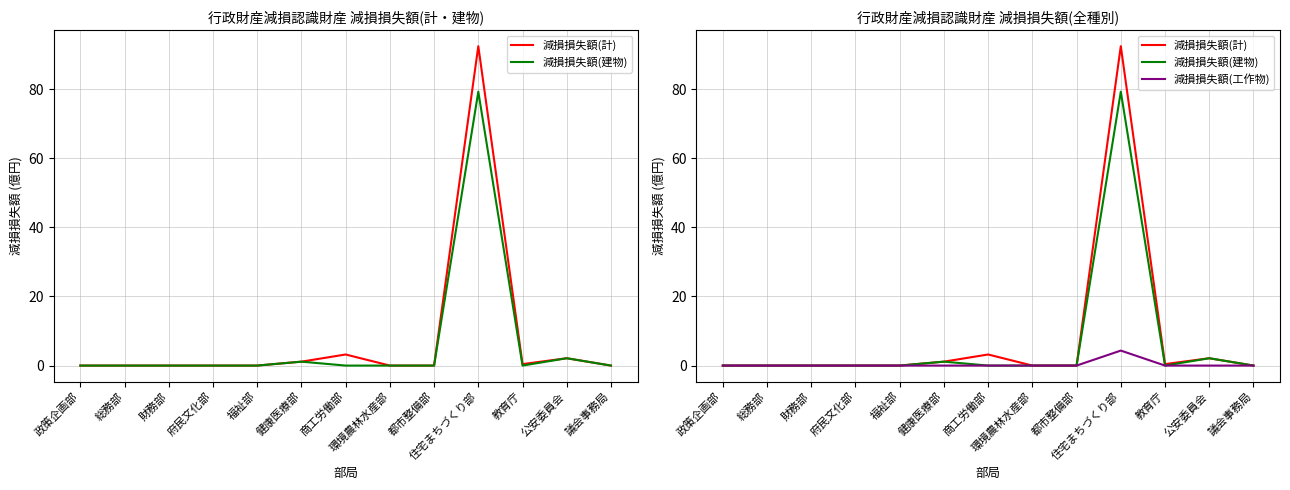

At how many categories does at least one series exceed 71?

1